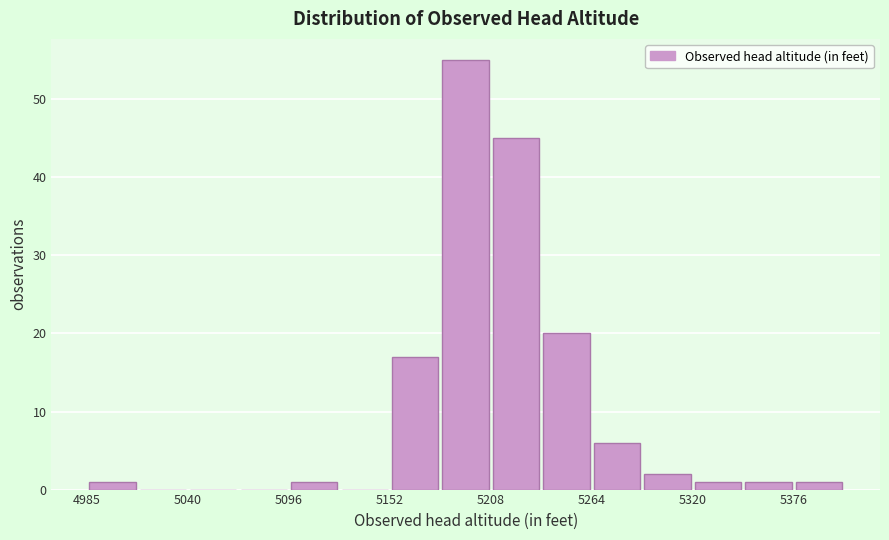

Around what value on the x-axis is the tallest bar? Give the approximate position of its centre, as read against the axis.

5190